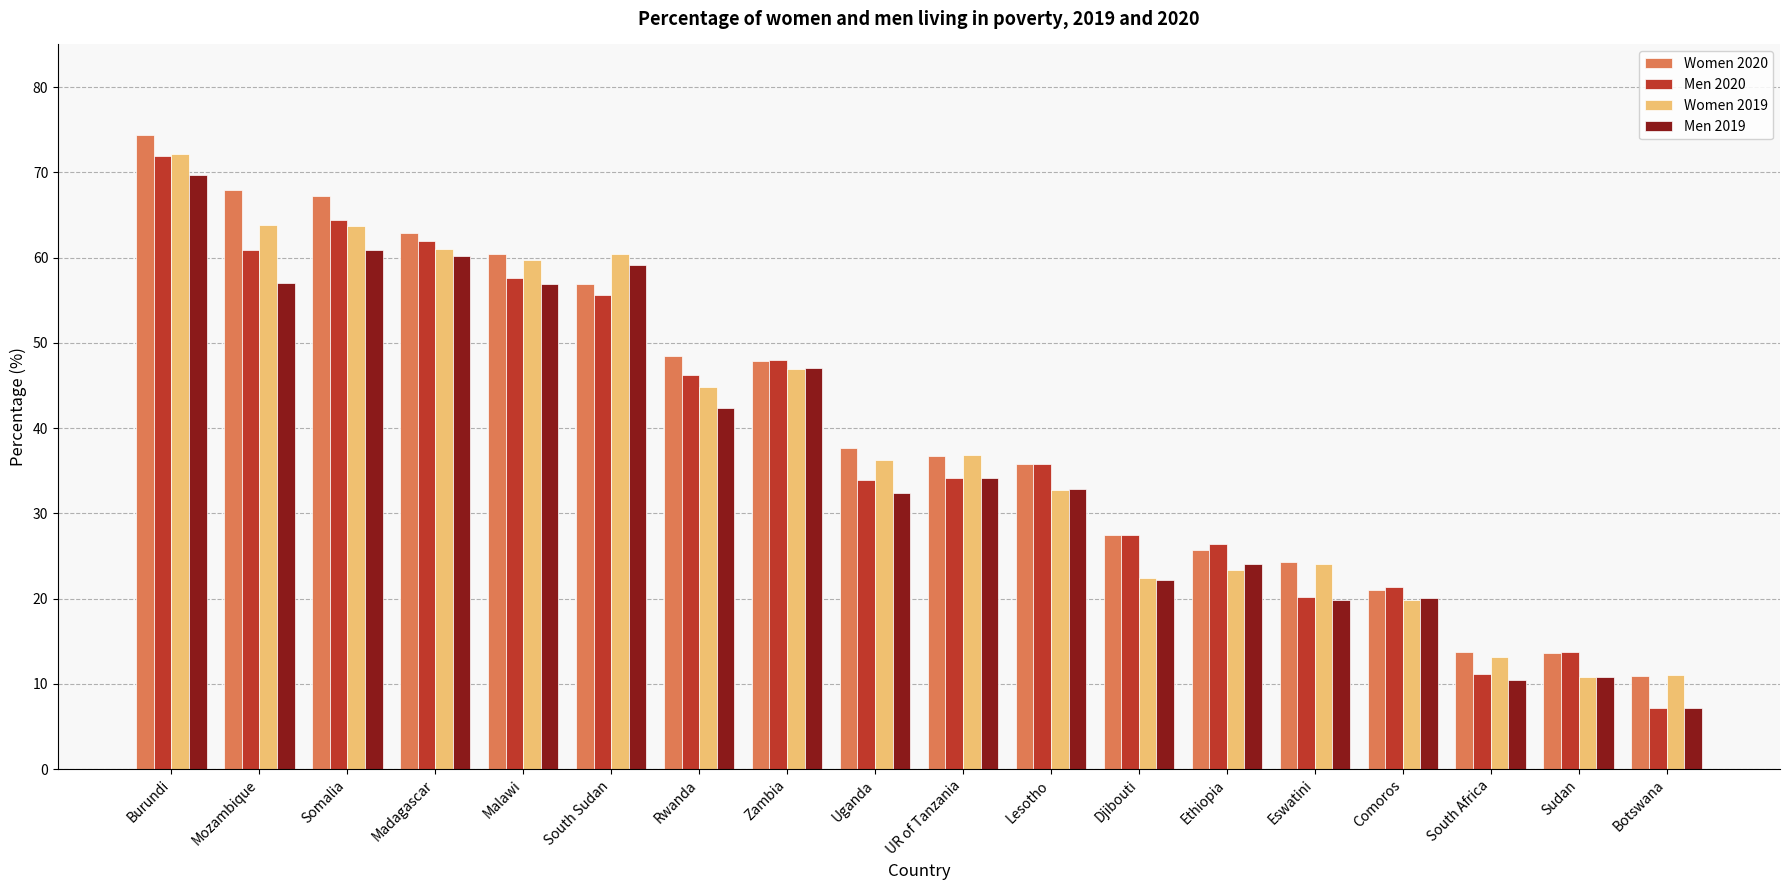

True or false: Women 2020 has a value of 13.6 at Sudan.

True